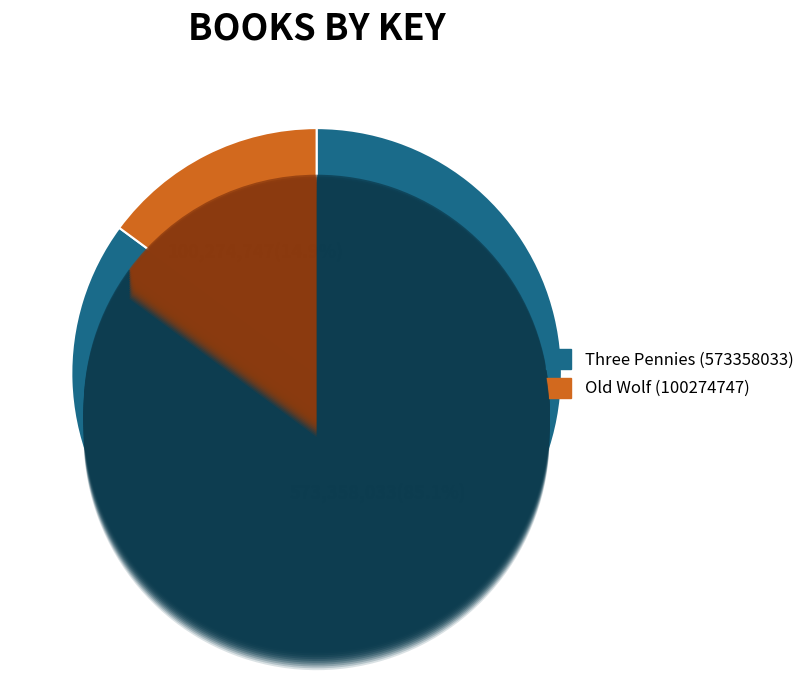

Is it true that Old Wolf (100274747) is 15% of the pie?

True